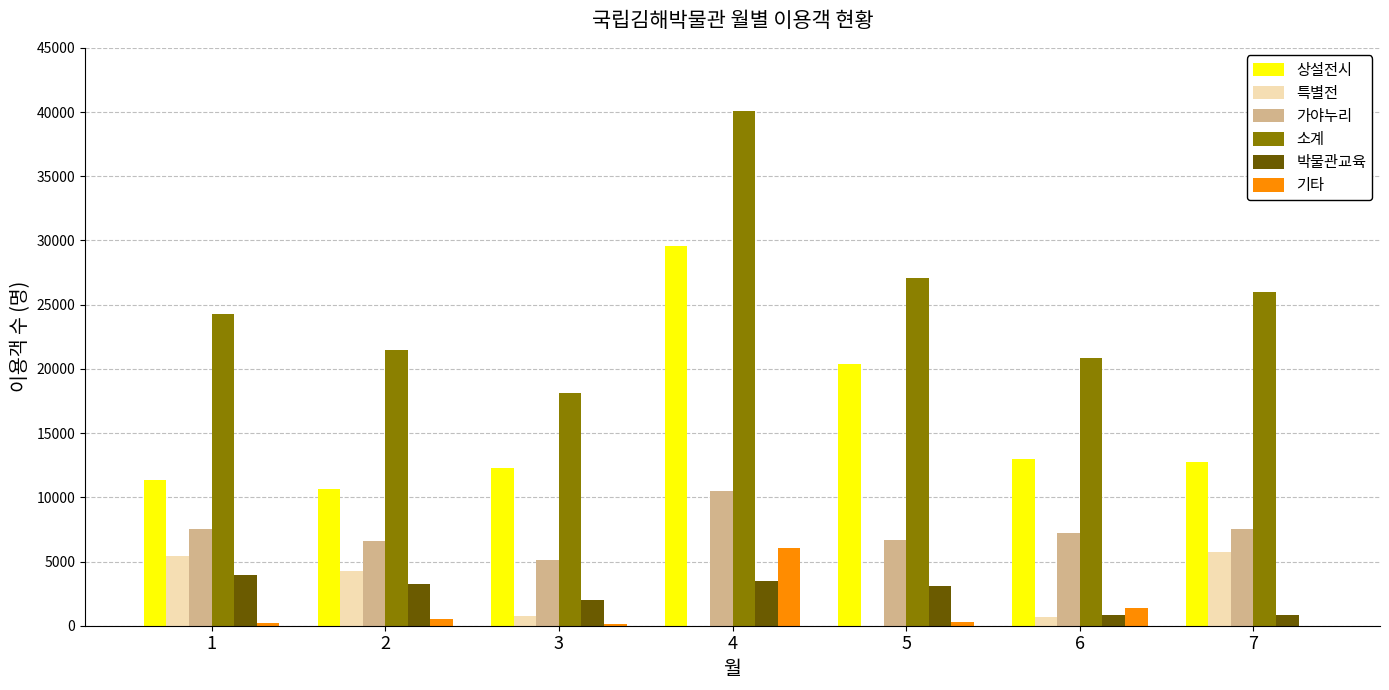

Between 1 and 6, which series saw the biggest shift?

특별전